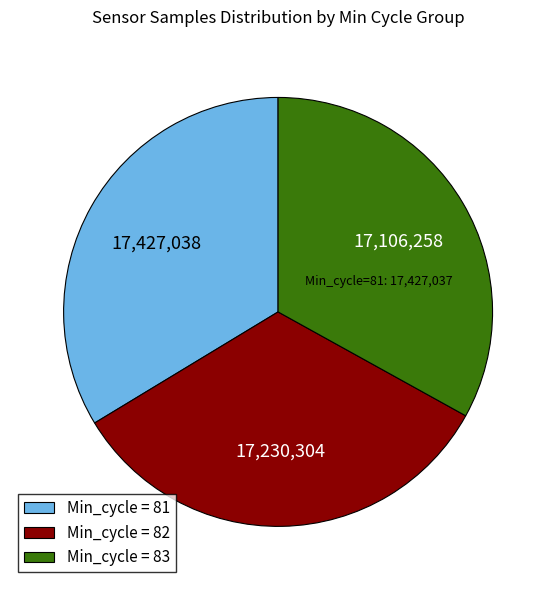

What is the ratio of the value at Min_cycle = 82 to the value at Min_cycle = 83?

1.0